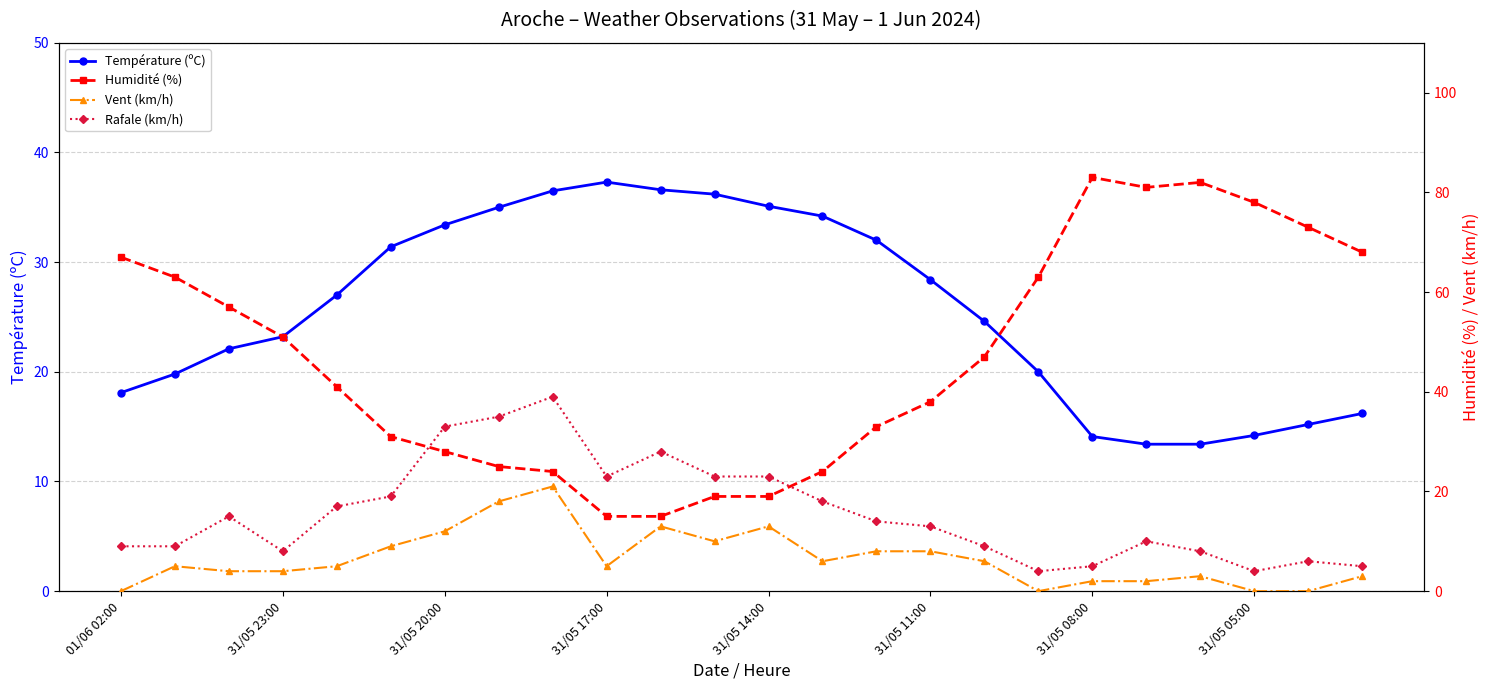

The value of Rafale (km/h) at 8 is 39.0. True or false?

True